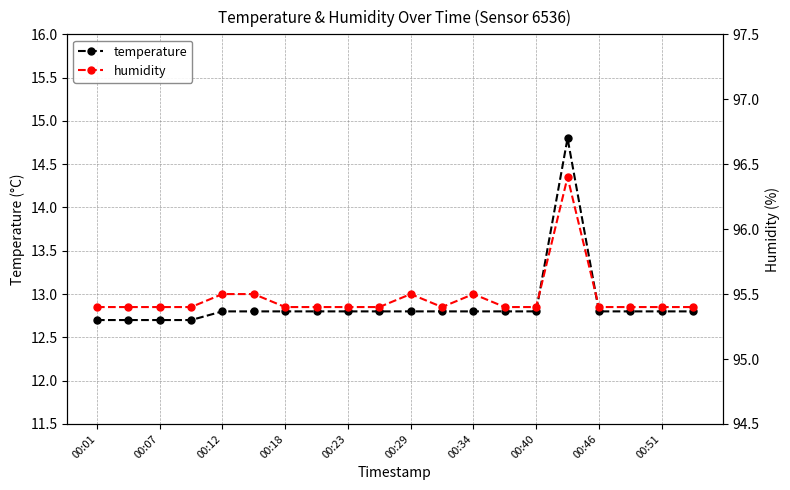

Reading left to right, extract all data points from this chart.

temperature: 12.7	12.7	12.7	12.7	12.8	12.8	12.8	12.8	12.8	12.8	12.8	12.8	12.8	12.8	12.8	14.8	12.8	12.8	12.8	12.8
humidity: 95.4	95.4	95.4	95.4	95.5	95.5	95.4	95.4	95.4	95.4	95.5	95.4	95.5	95.4	95.4	96.4	95.4	95.4	95.4	95.4